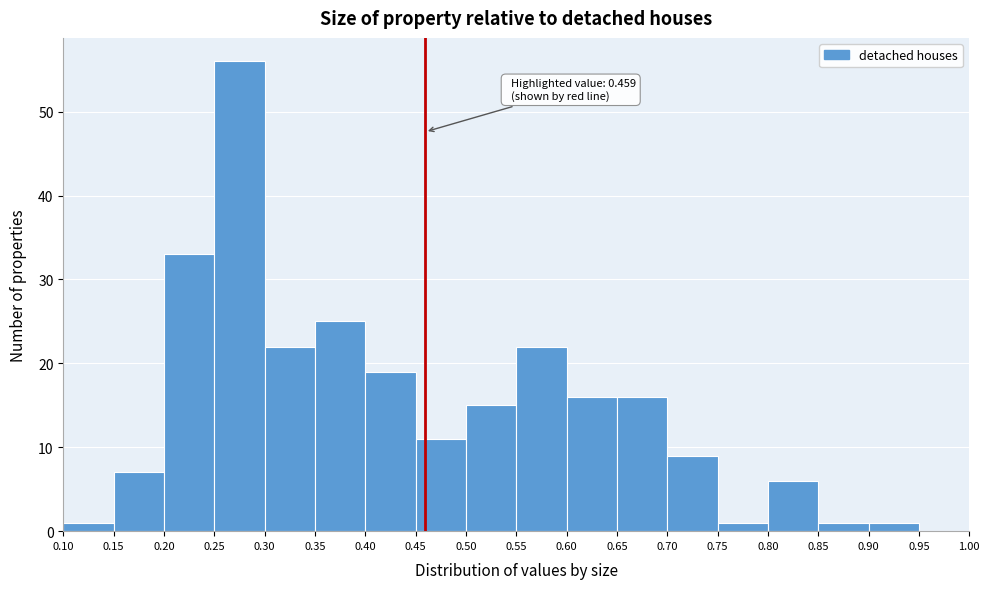

Which range on the x-axis has the tallest bar?

0.25 to 0.30